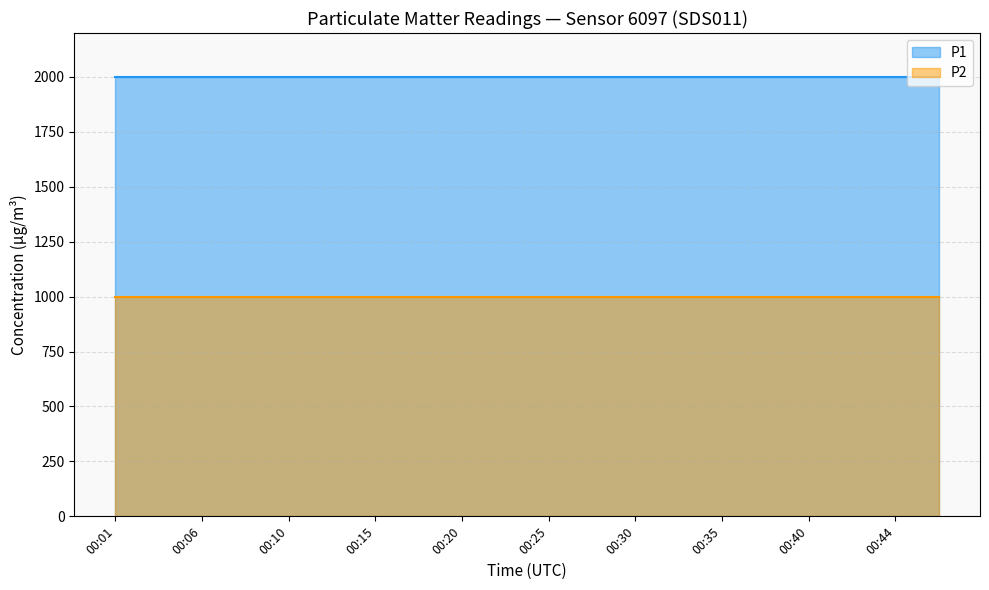

What is the maximum value for P1?

1999.9